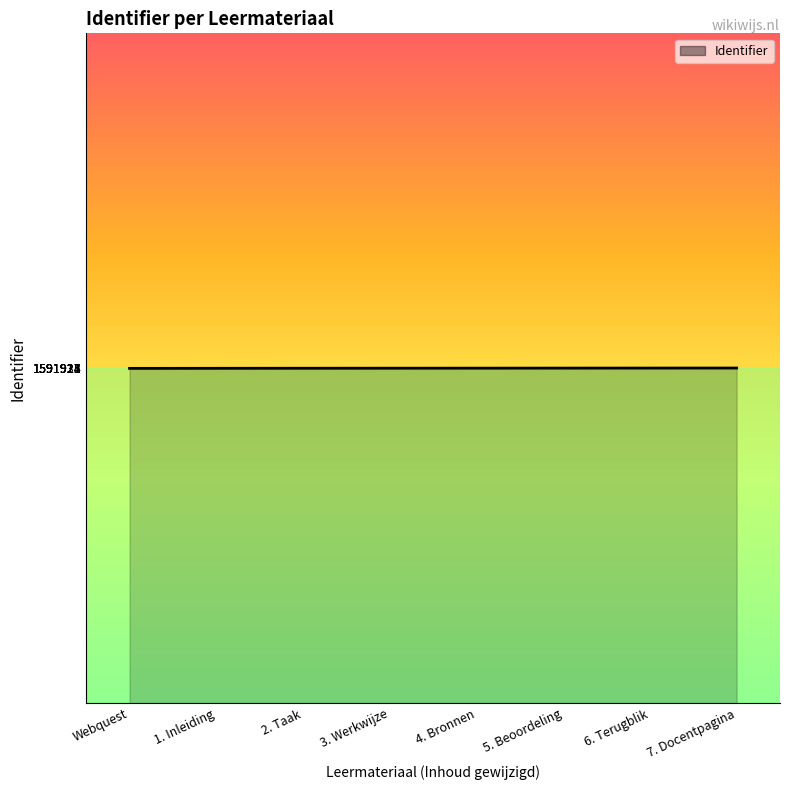

True or false: the data shows 1591925 at 4. Bronnen.

True